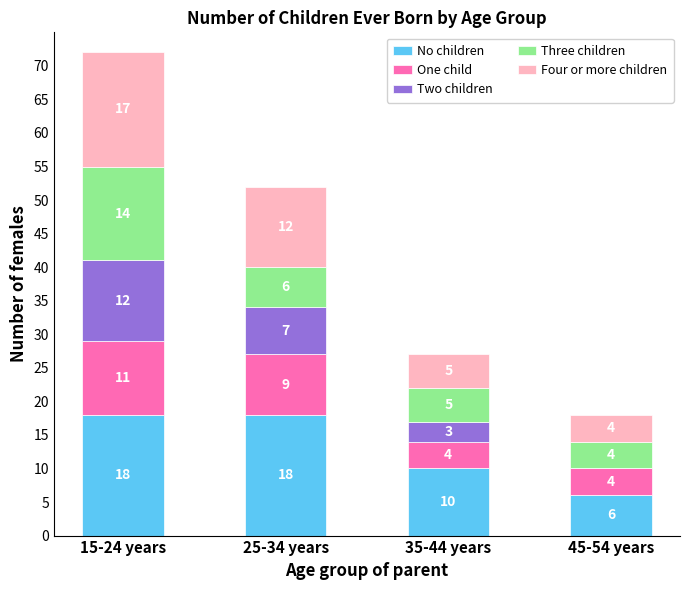

How many data points does each series have?

4